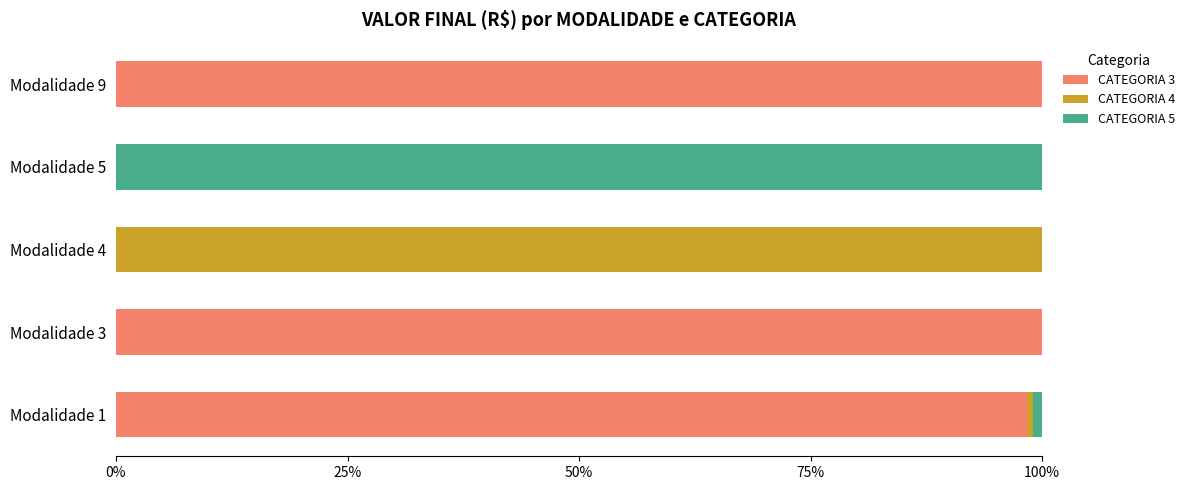

Is it true that CATEGORIA 3 equals 170.0 at Modalidade 3?

False